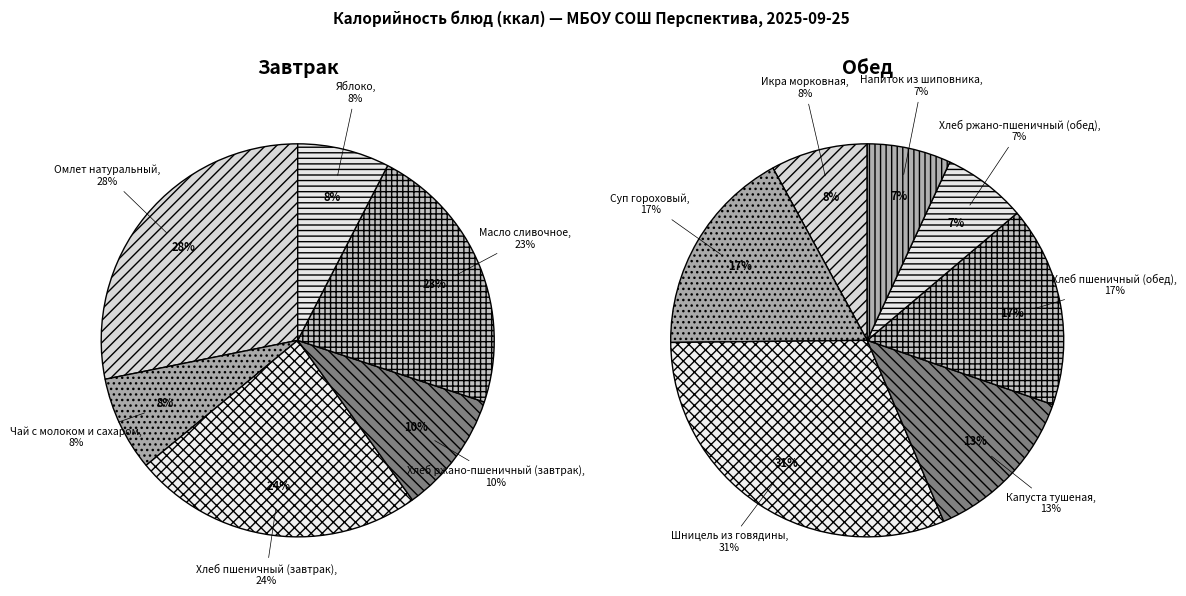

What is the smallest slice in the pie chart?

Яблоко